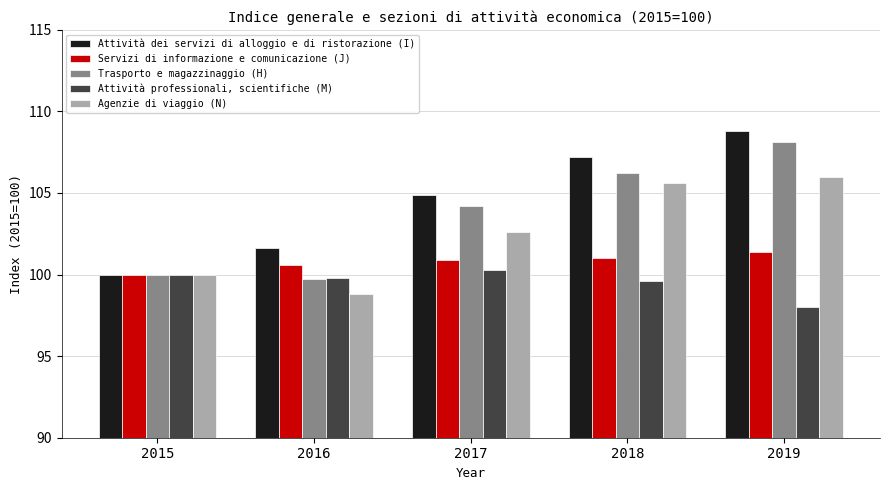

At which label is Trasporto e magazzinaggio (H) closest to 103?

2017